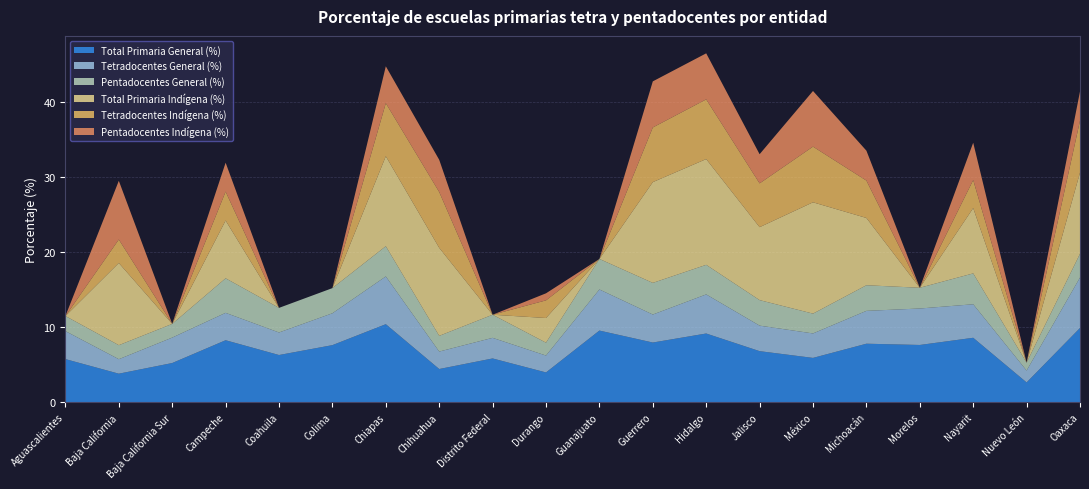

Reading left to right, transcribe all the data shown in this chart.

Total Primaria General (%): 5.7	3.8	5.2	8.2	6.3	7.6	10.4	4.4	5.8	4.0	9.5	7.9	9.1	6.8	5.9	7.8	7.6	8.6	2.6	9.9
Tetradocentes General (%): 3.7	1.9	3.4	3.6	3.0	4.2	6.4	2.3	2.7	2.2	5.5	3.7	5.2	3.4	3.3	4.4	4.9	4.5	1.6	6.7
Pentadocentes General (%): 2.0	1.9	1.8	4.6	3.3	3.3	4.0	2.1	3.1	1.7	4.1	4.2	3.9	3.4	2.6	3.4	2.8	4.1	1.1	3.2
Total Primaria Indígena (%): 0.0	10.9	0.0	7.7	0.0	0.0	12.0	11.7	0.0	3.3	0.0	13.4	14.1	9.7	14.8	9.0	0.0	8.7	0.0	10.8
Tetradocentes Indígena (%): 0.0	3.1	0.0	3.8	0.0	0.0	7.1	7.4	0.0	2.3	0.0	7.3	7.9	5.8	7.4	5.0	0.0	3.7	0.0	6.9
Pentadocentes Indígena (%): 0.0	7.8	0.0	3.8	0.0	0.0	4.9	4.3	0.0	0.9	0.0	6.1	6.1	3.9	7.4	4.0	0.0	5.0	0.0	3.9